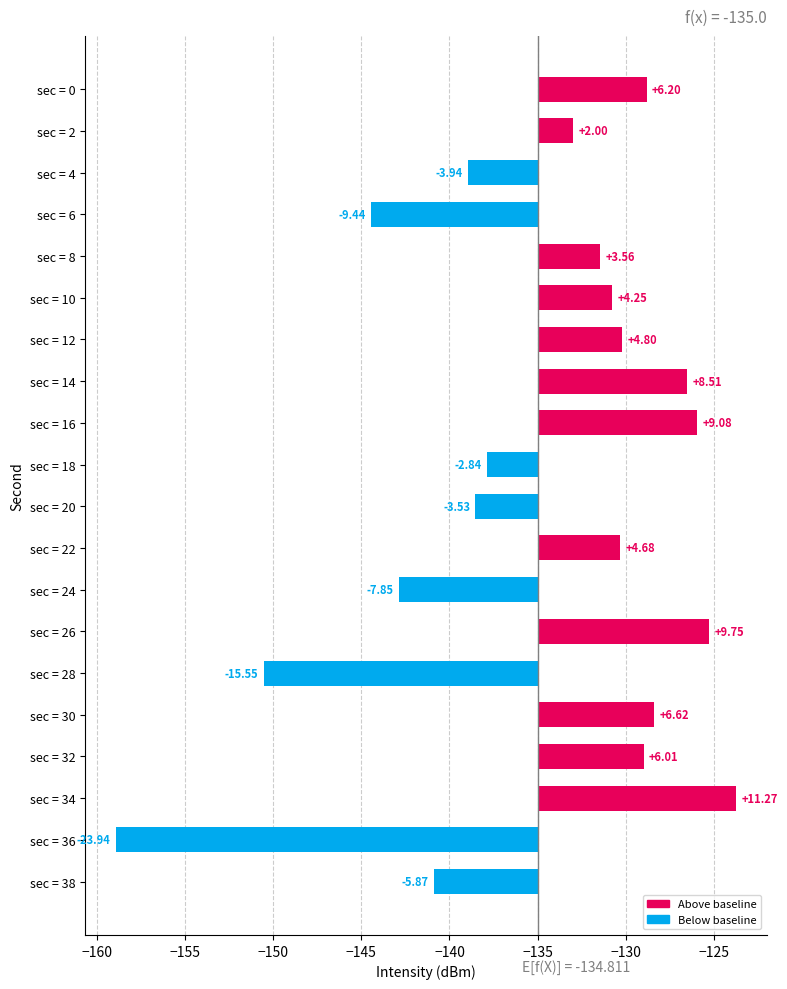

The chart shows a value of 8.2 at sec = 12. True or false?

False